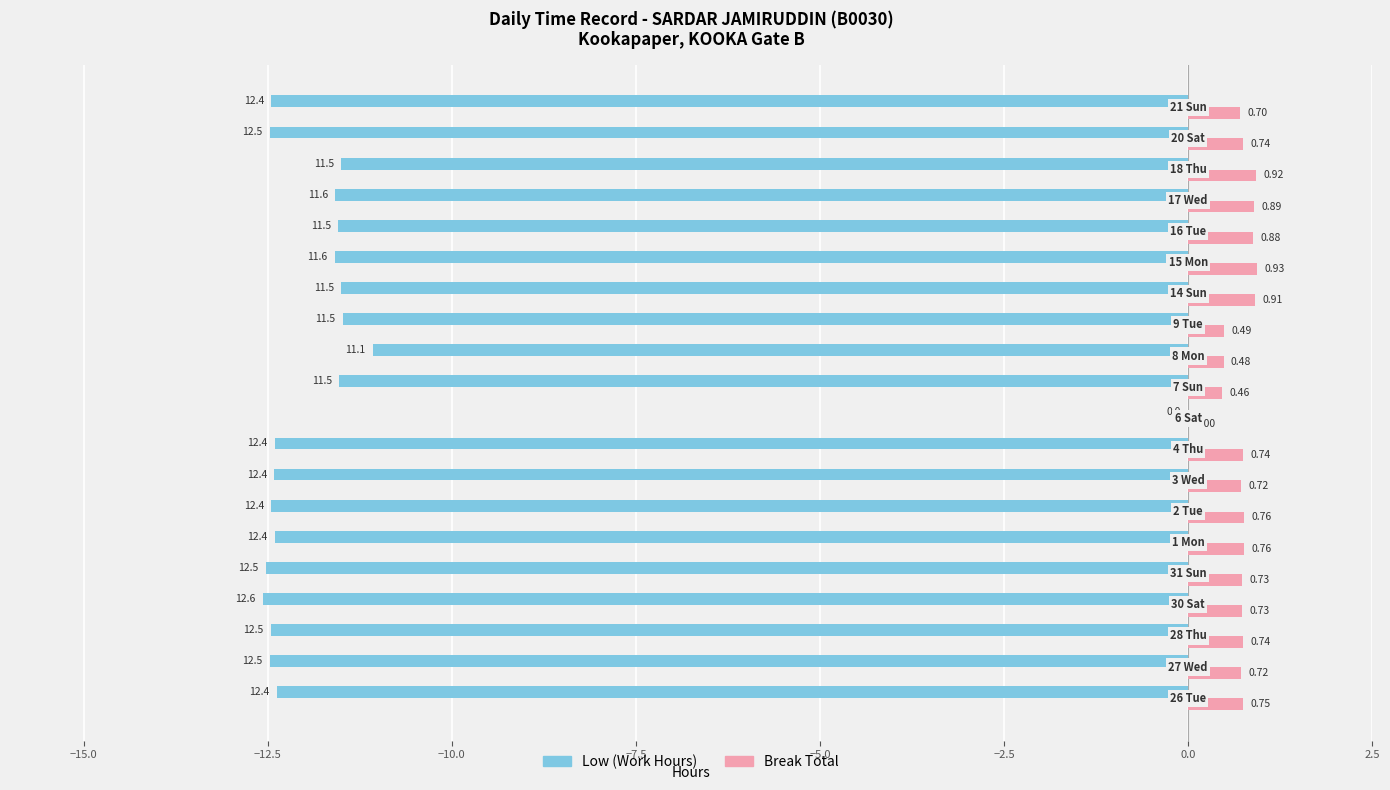

Which series has the largest total across all categories?

Break Total